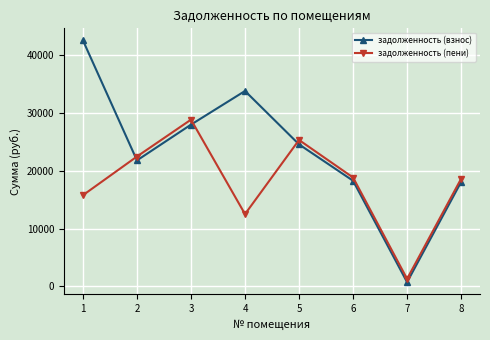

True or false: задолженность (взнос) has more than 0 points higher than both neighbors.

True